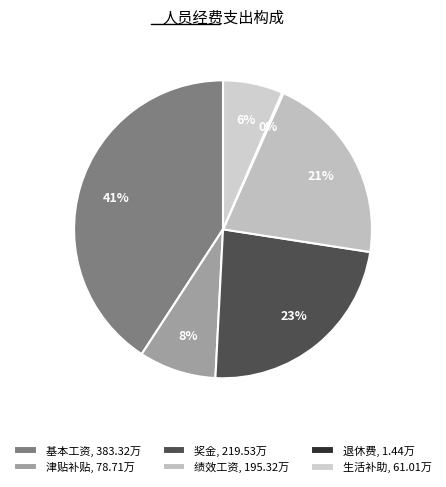

To the nearest percent, what is the difference between the largest and smallest slice percentages?

41%